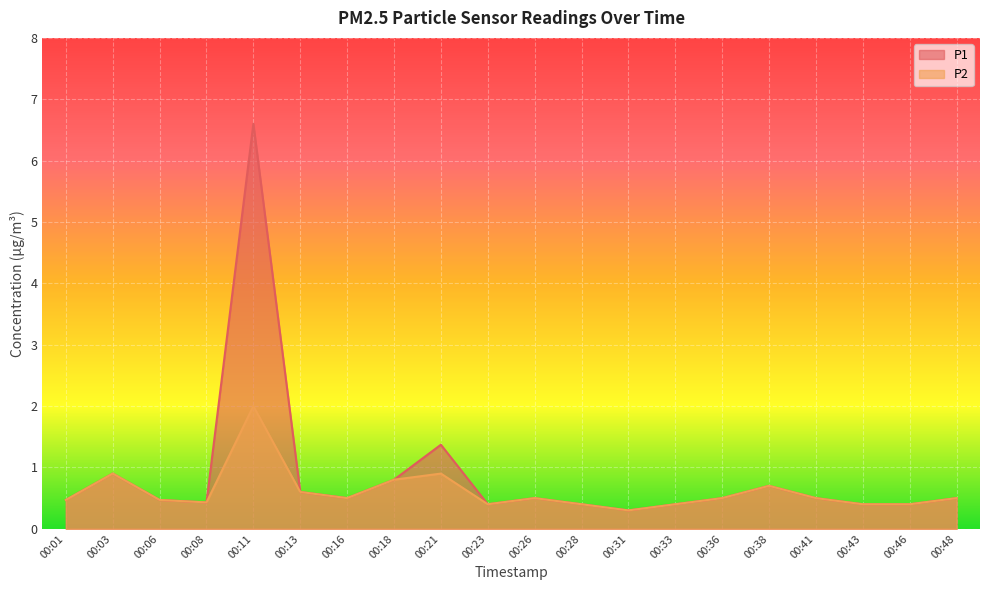

Which category has the highest value in the P1 series?

00:11